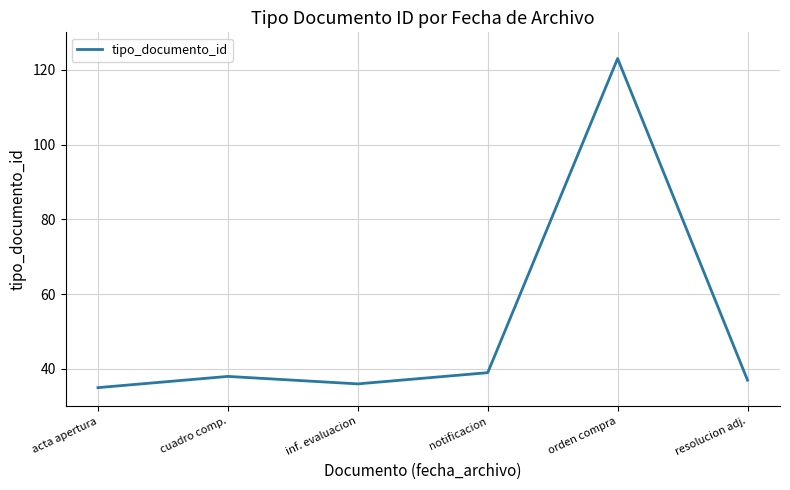

What is the maximum value shown in the chart?

123